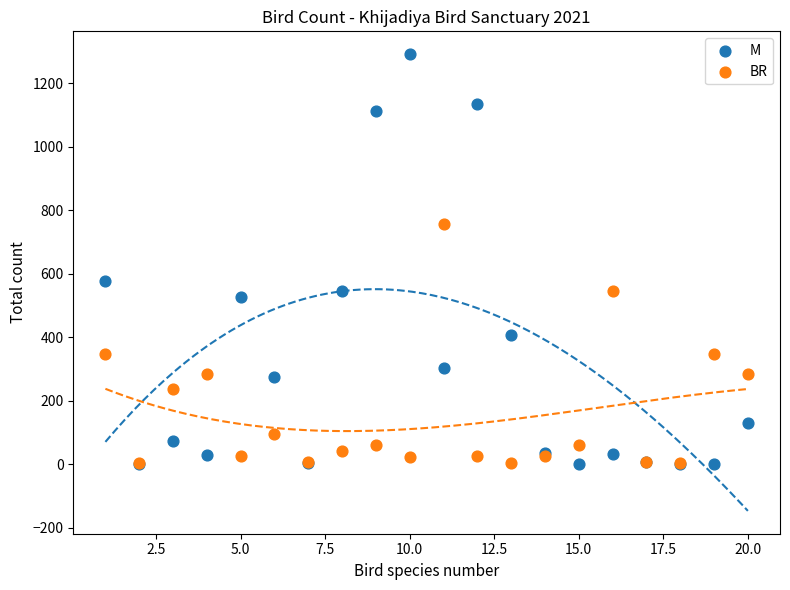

Which series contains the highest Y value?

M